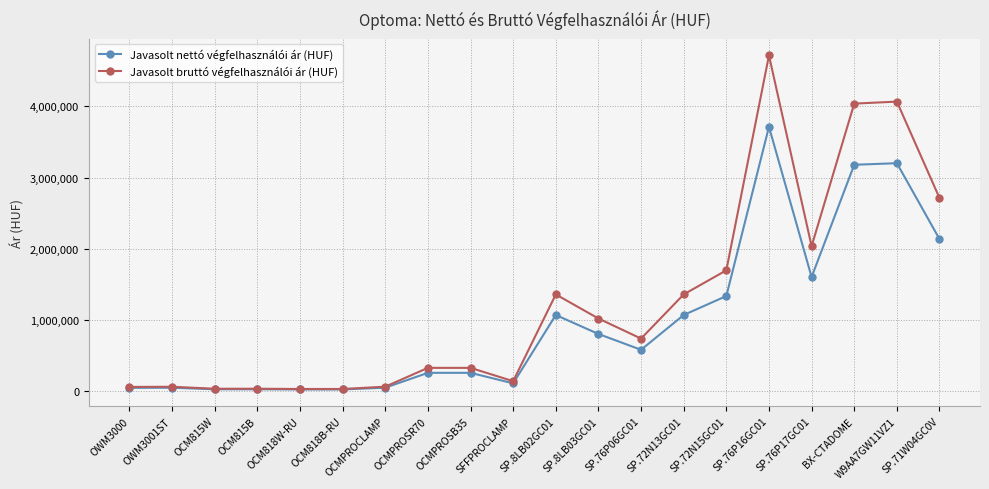

List the series in order of their peak value, lowest first.

Javasolt nettó végfelhasználói ár (HUF), Javasolt bruttó végfelhasználói ár (HUF)